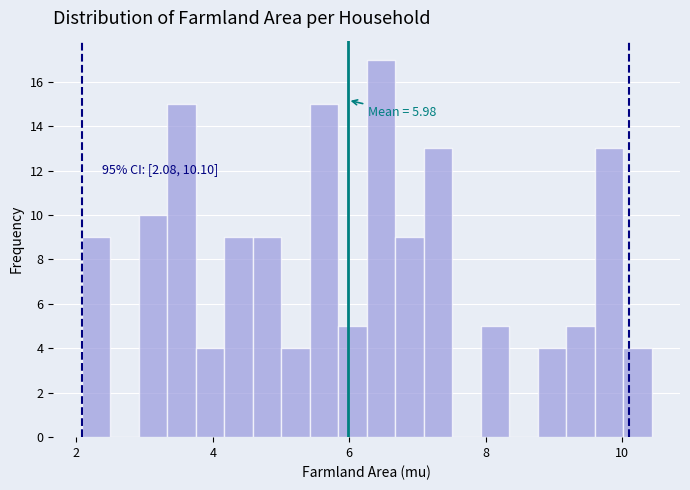

Around what value on the x-axis is the tallest bar? Give the approximate position of its centre, as read against the axis.

6.4